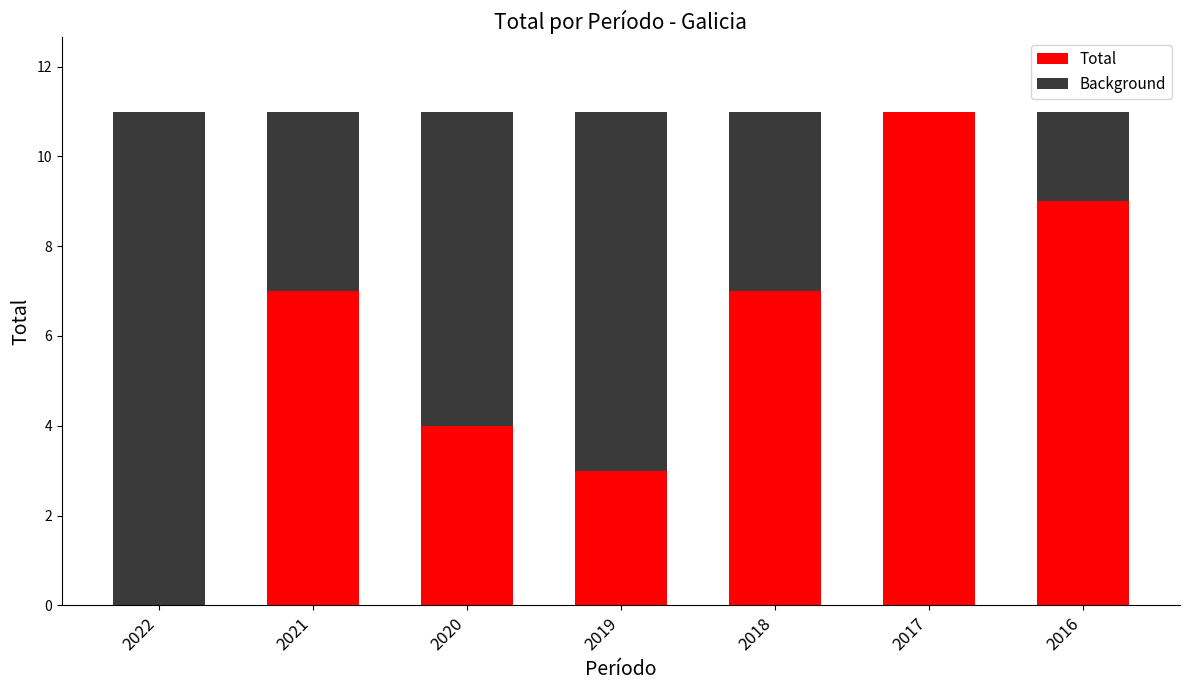

What is the average value of the Total series?

6